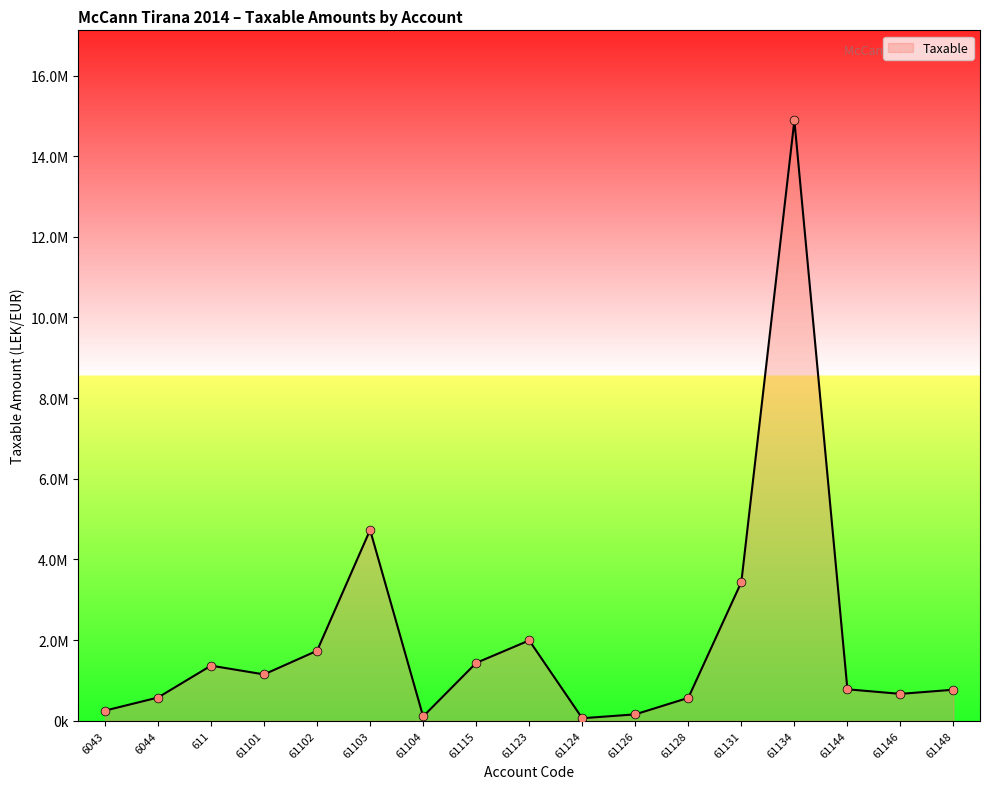

Which has a higher value, 61146 or 61148?

61148